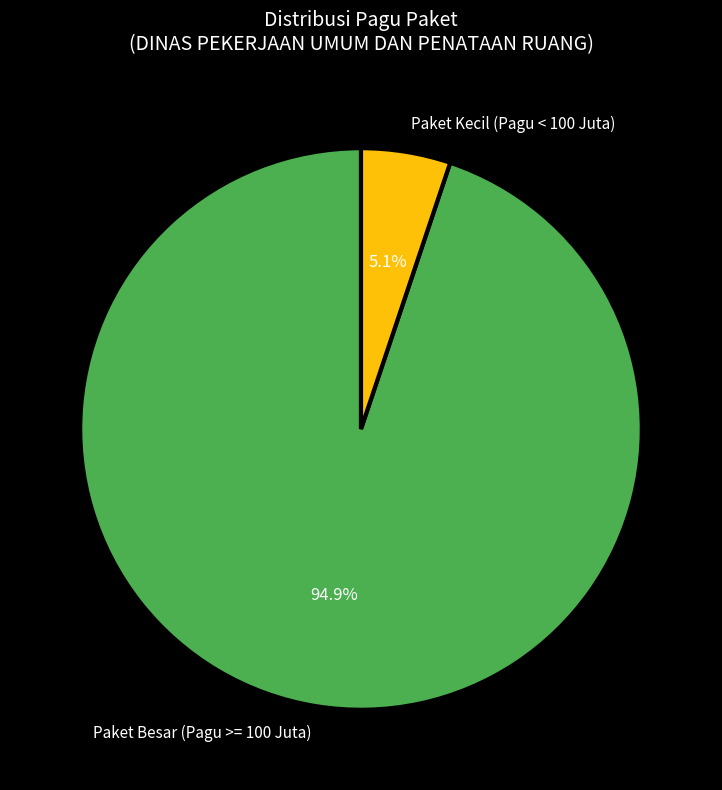

Which slice is the largest?

Paket Besar (Pagu >= 100 Juta)